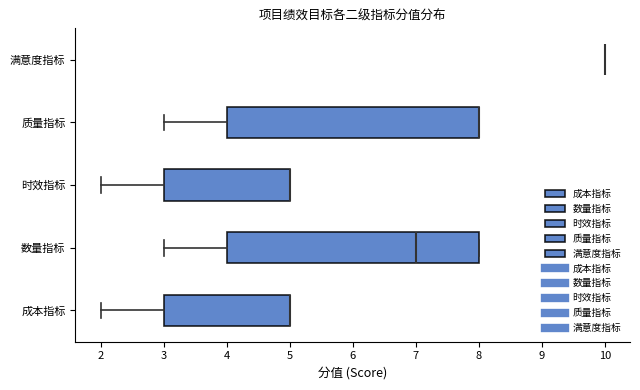

Where does the left whisker of the box for 时效指标 end on the x-axis? The values are not printed on the chart, so give them approximately, as read against the axis.

2